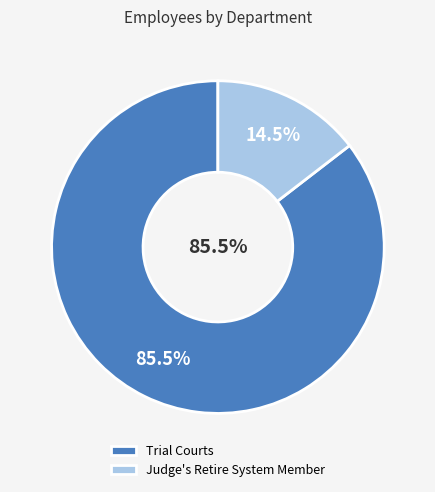

To the nearest percent, what portion does Trial Courts represent?

85%